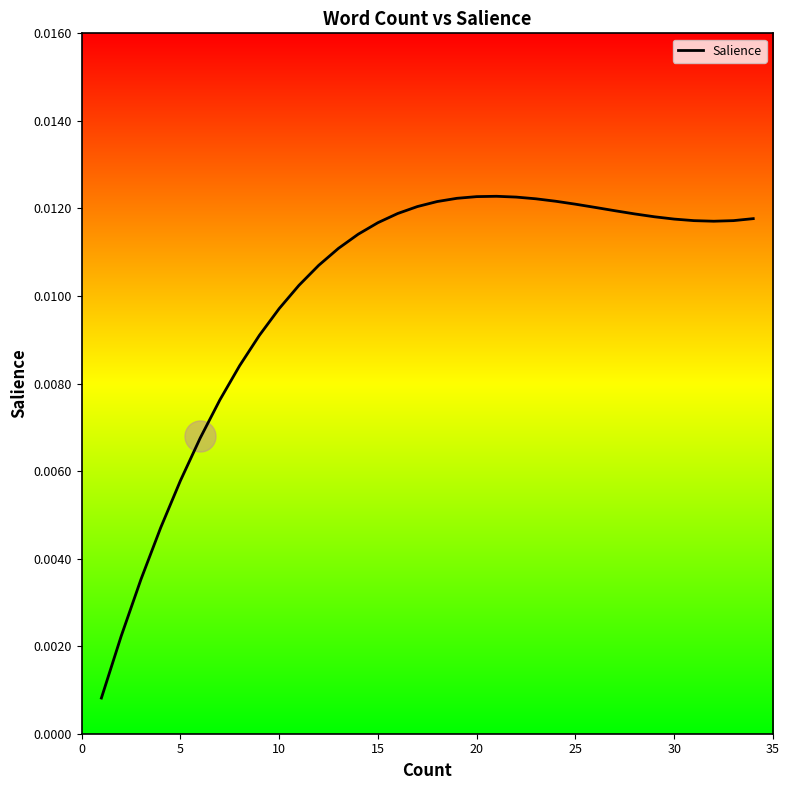

Between 30 and 15, which is larger?

30